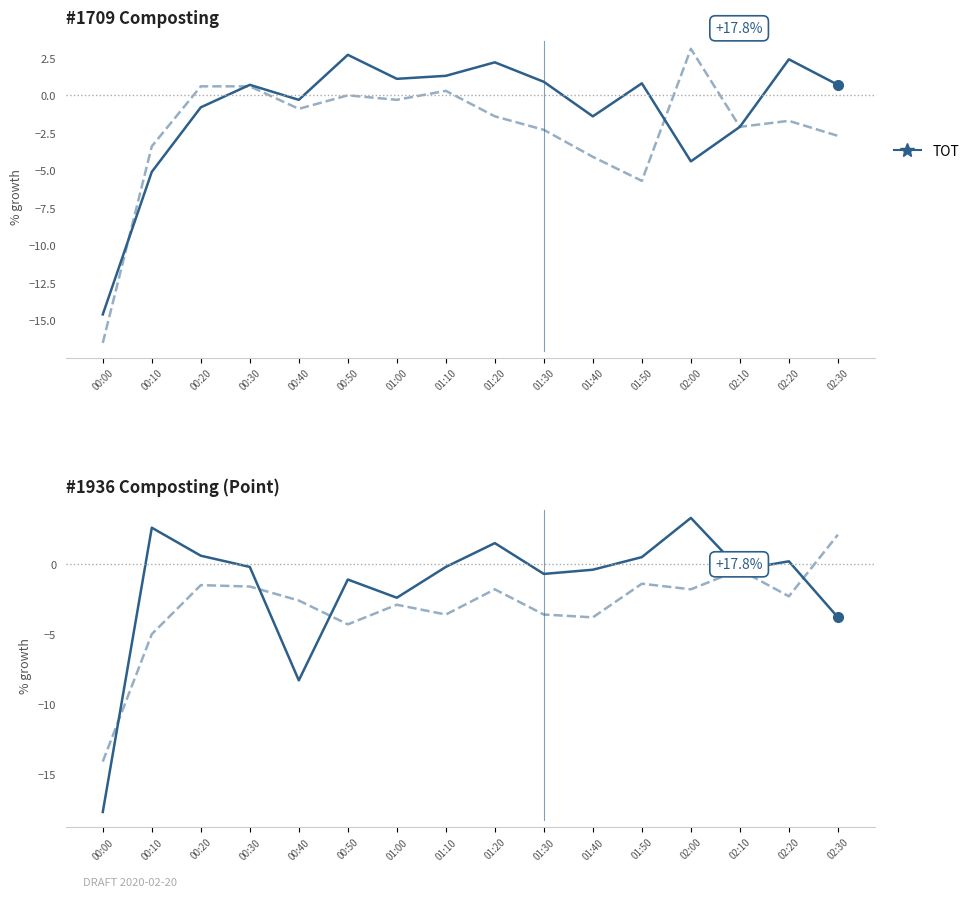

What is the value of the col_3 point at the 13th from the left?

-4.4